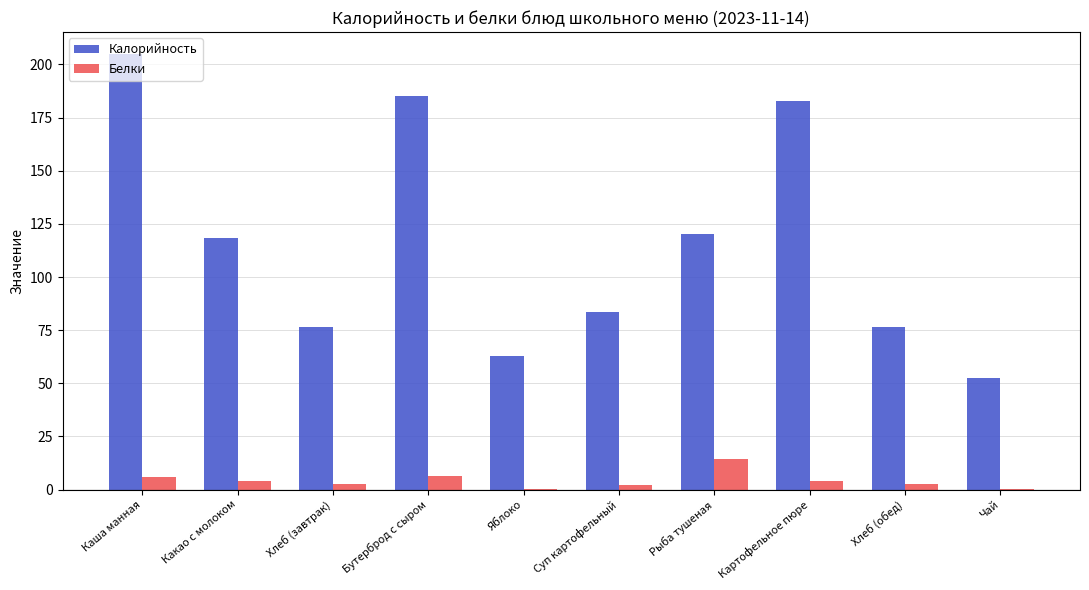

The Калорийность series shows 39.4 at Бутерброд с сыром. True or false?

False